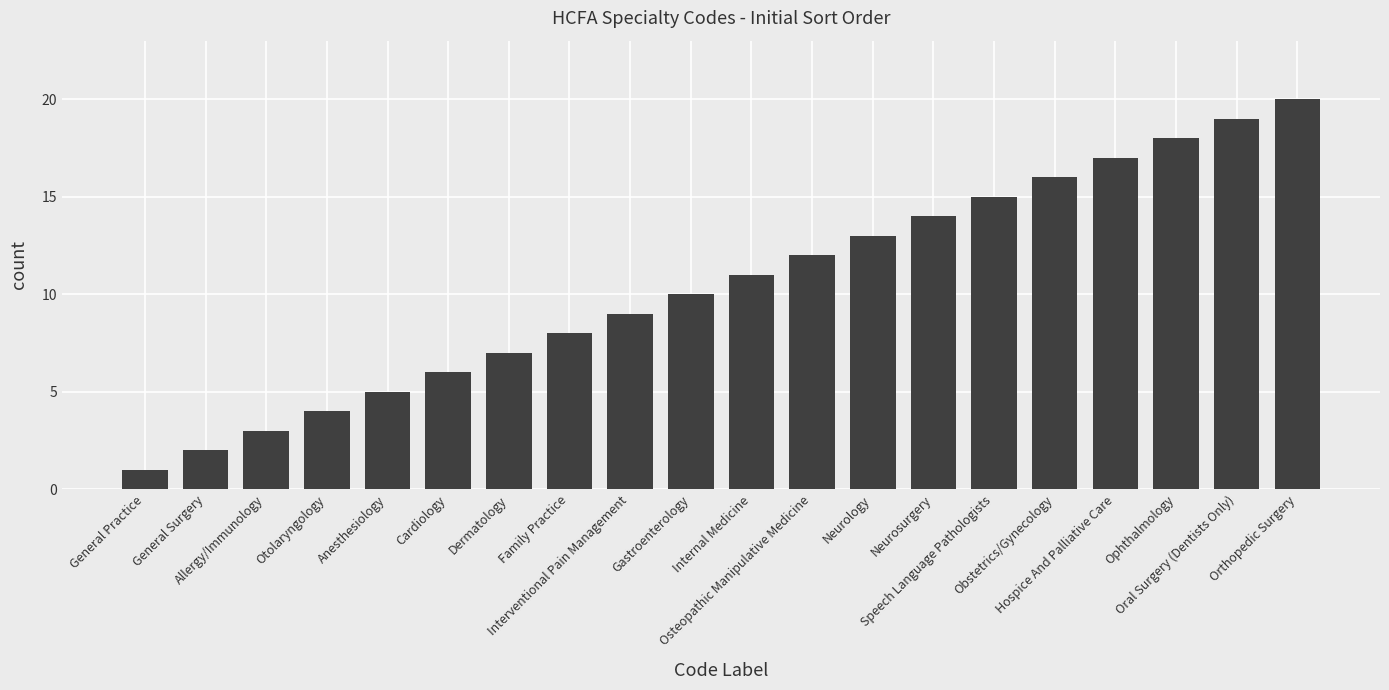

What is the sum of all values?

210